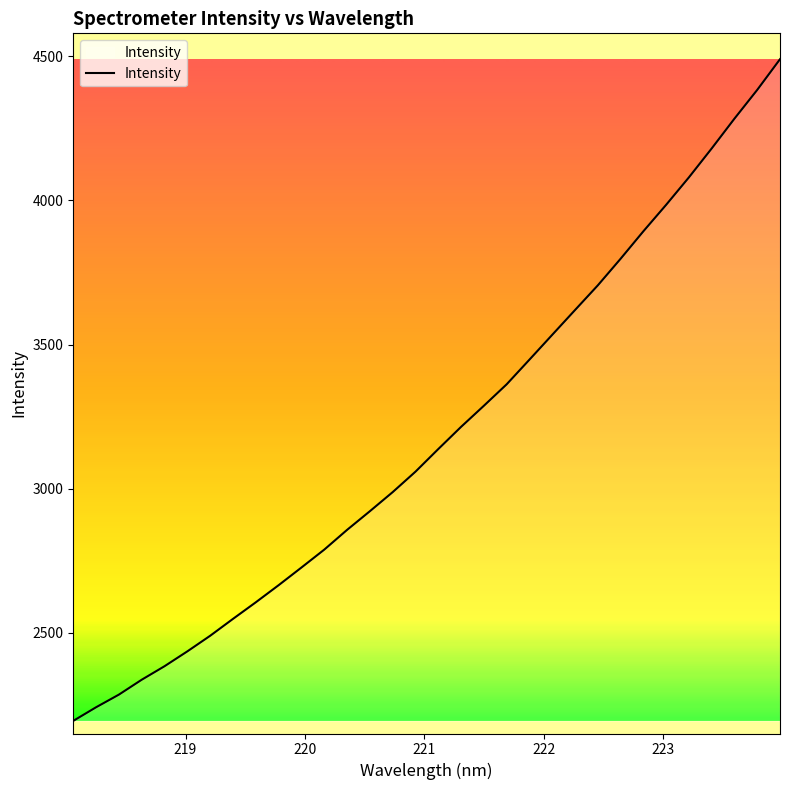

What is the minimum value shown in the chart?

2194.0